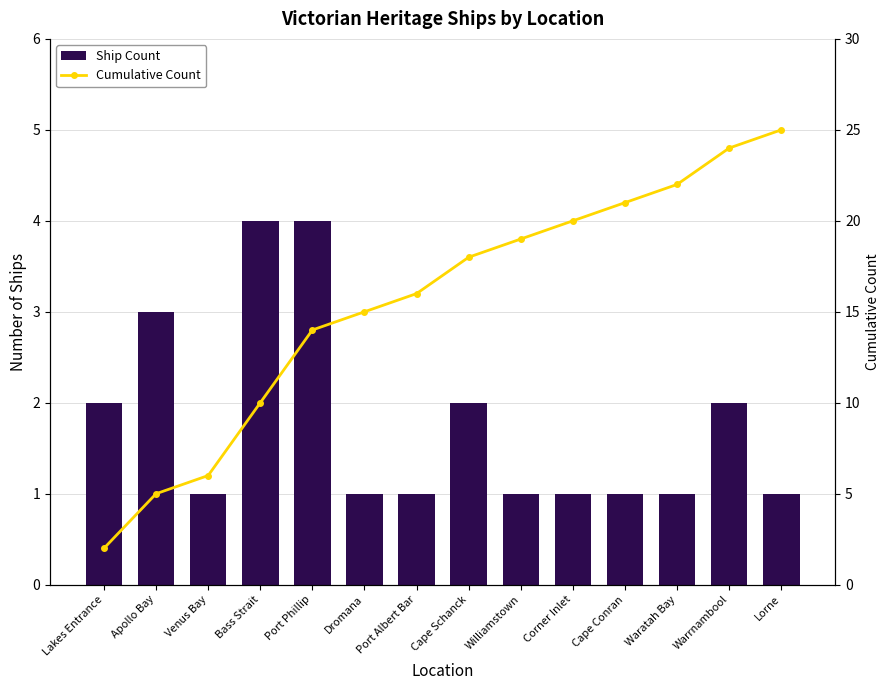

Which series has the largest total across all categories?

Cumulative Count